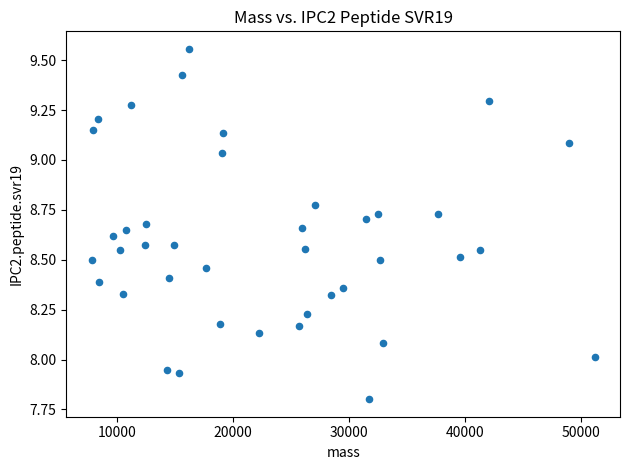

What is the range of Y values (max minus min)?

1.8